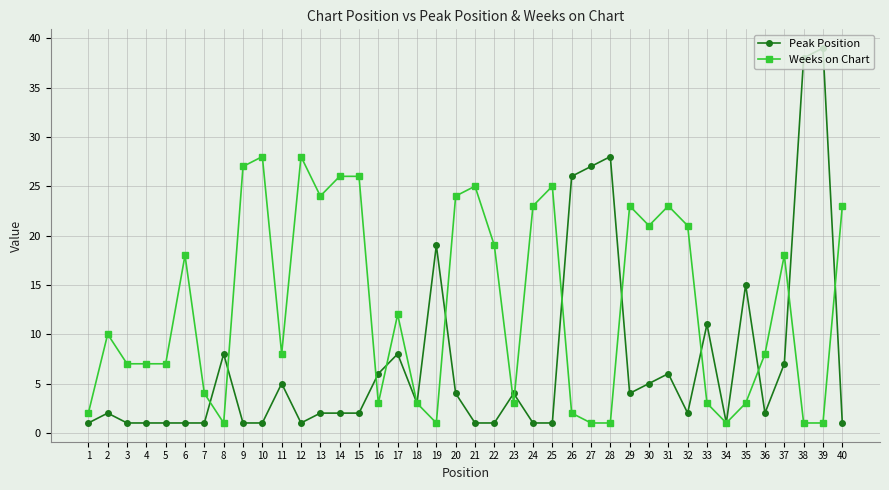

At which category does the chart reach its peak across all series?

39